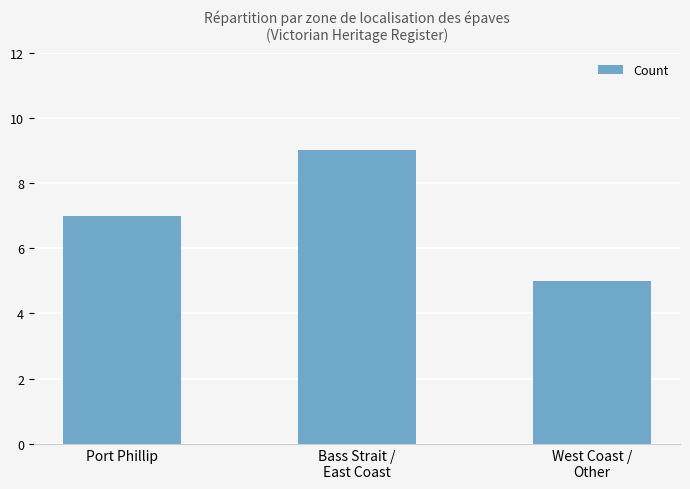

Reading left to right, list all the values displayed in this chart.

7	9	5